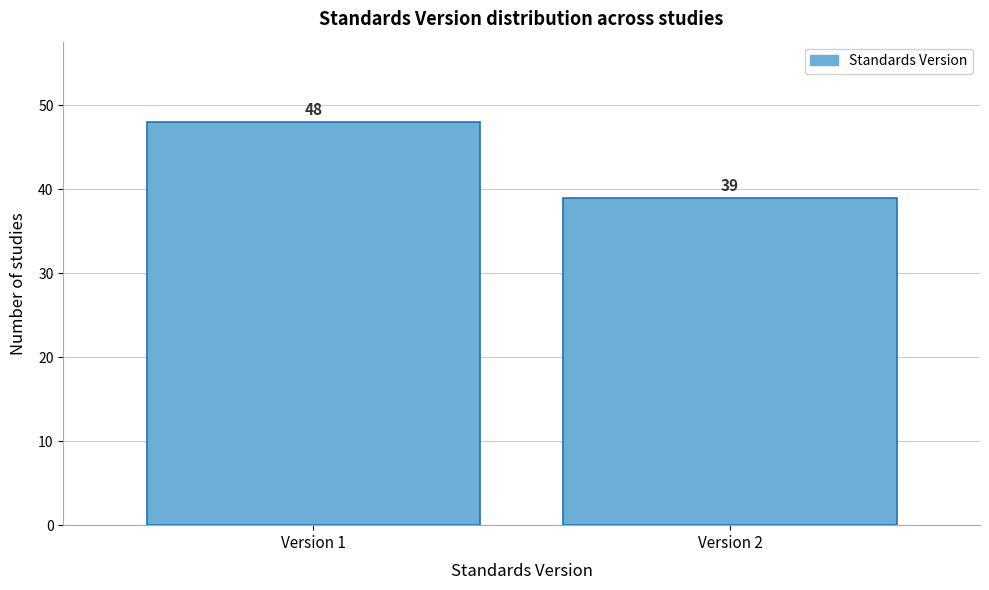

Reading left to right, extract all data points from this chart.

48	39